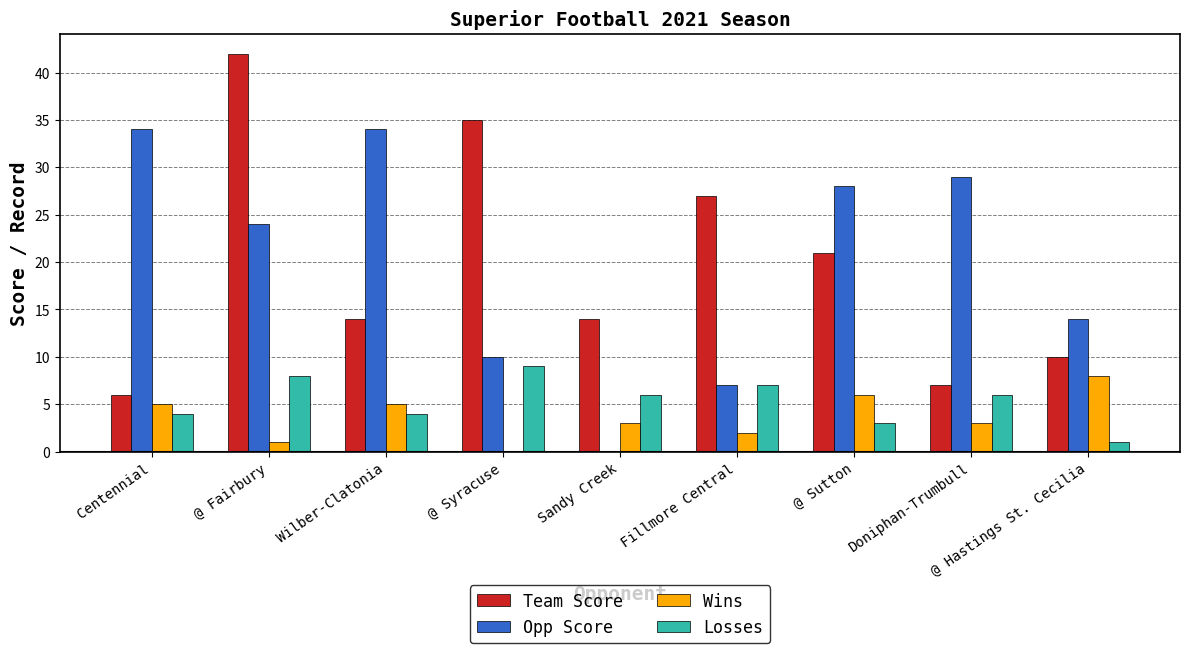

What is the approximate value of Losses at Centennial?

4